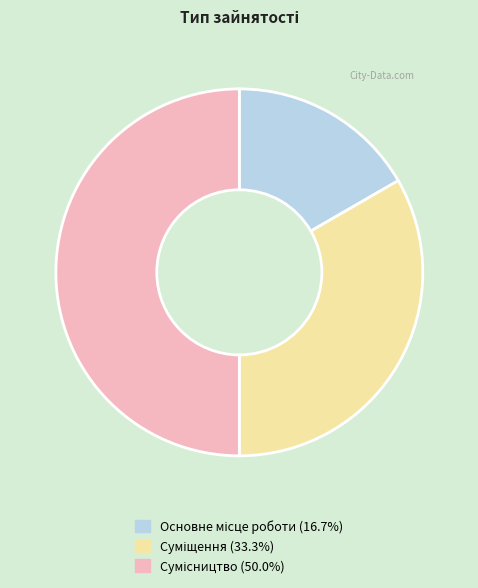

The Суміщення slice represents 33% of the pie. True or false?

True